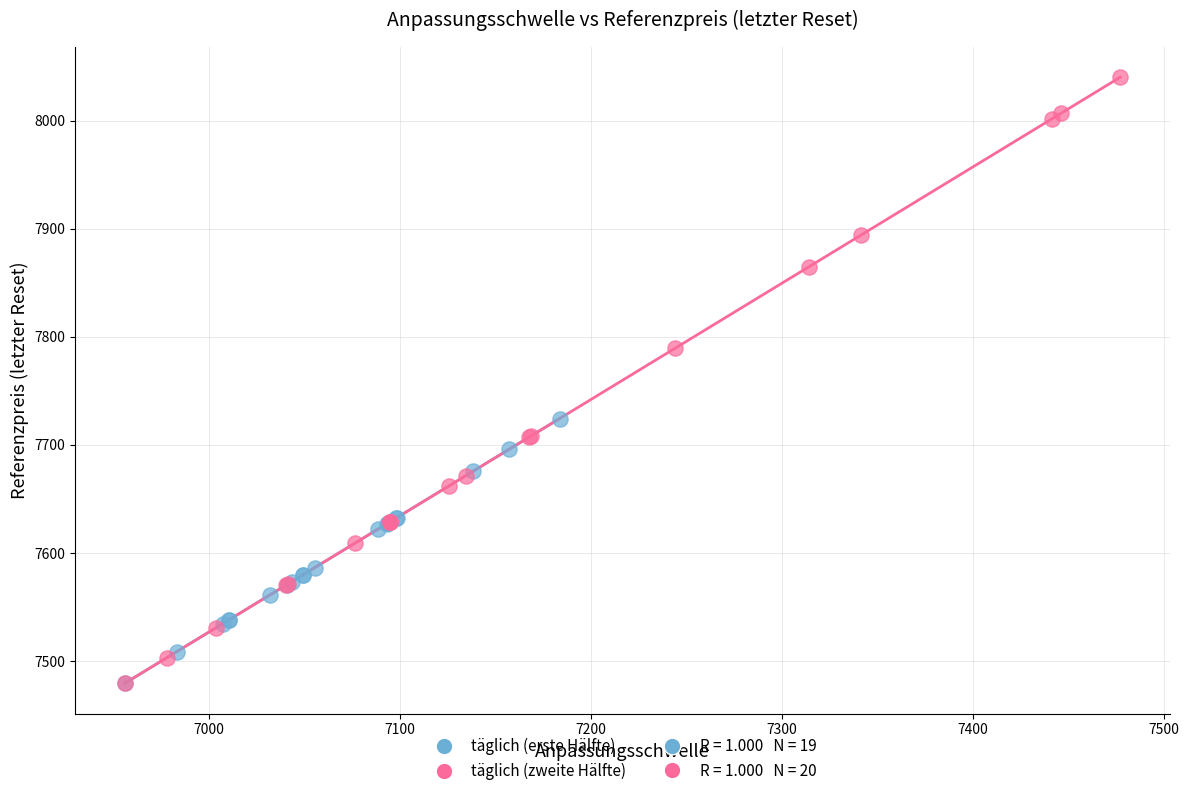

Which series has the largest Y range (max minus min)?

täglich (zweite Hälfte)